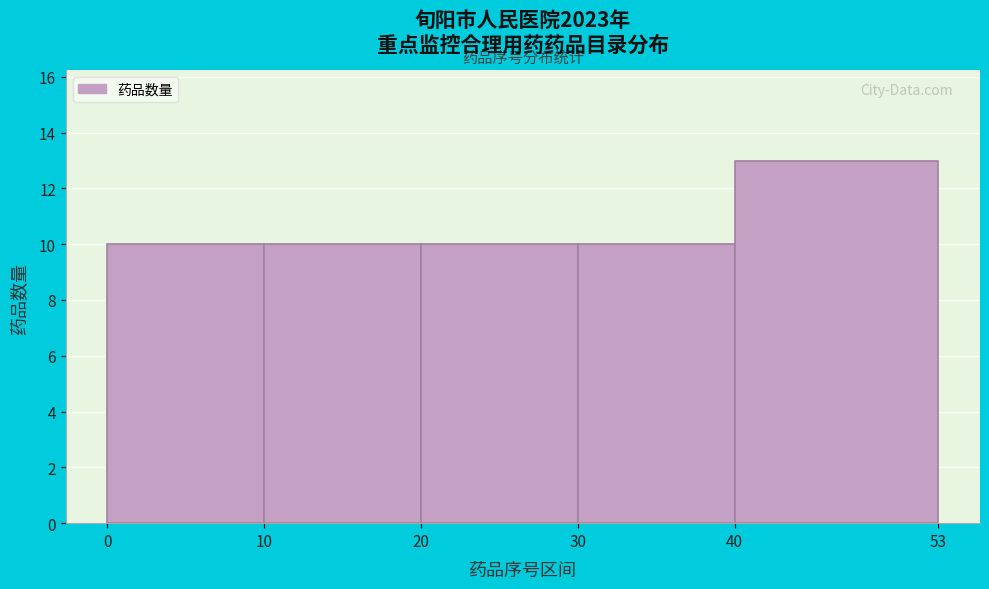

Reading left to right, list every bar in this chart as the range it spans on the x-axis followed by its height. The values are not printed on the chart, so give them approximately, as read against the axis.

0 to 10: 10
10 to 20: 10
20 to 30: 10
30 to 40: 10
40 to 53: 13